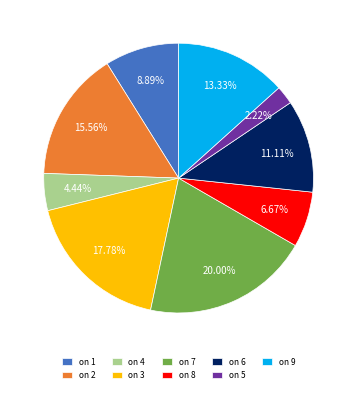

What is the ratio of the value at on 6 to the value at on 5?

5.0